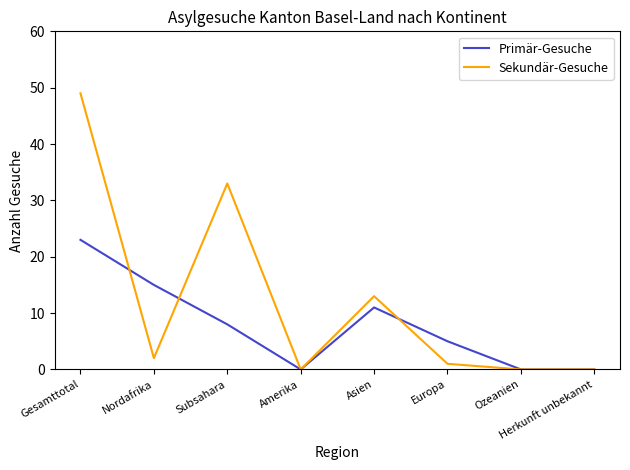

How many Primär-Gesuche values are between 0 and 15?

7